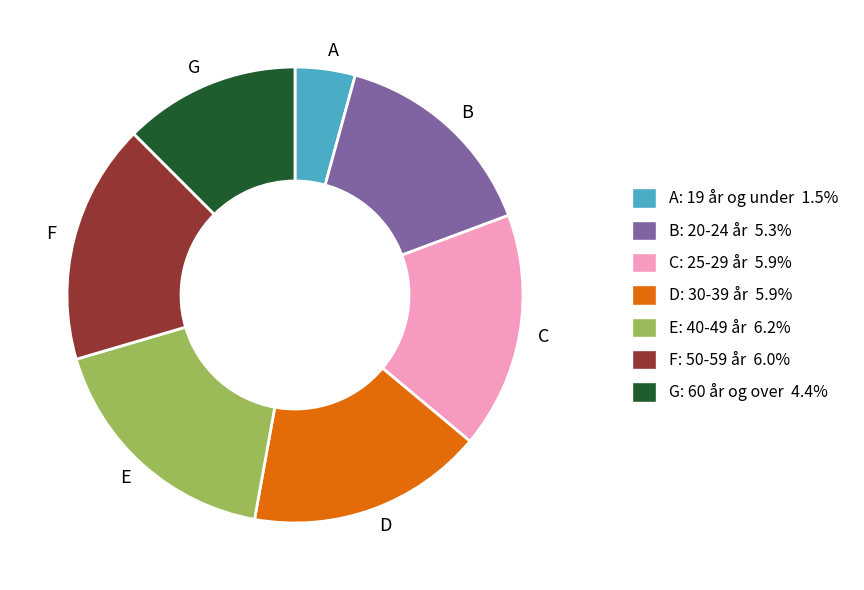

Is the sum of G and D greater than half?

No